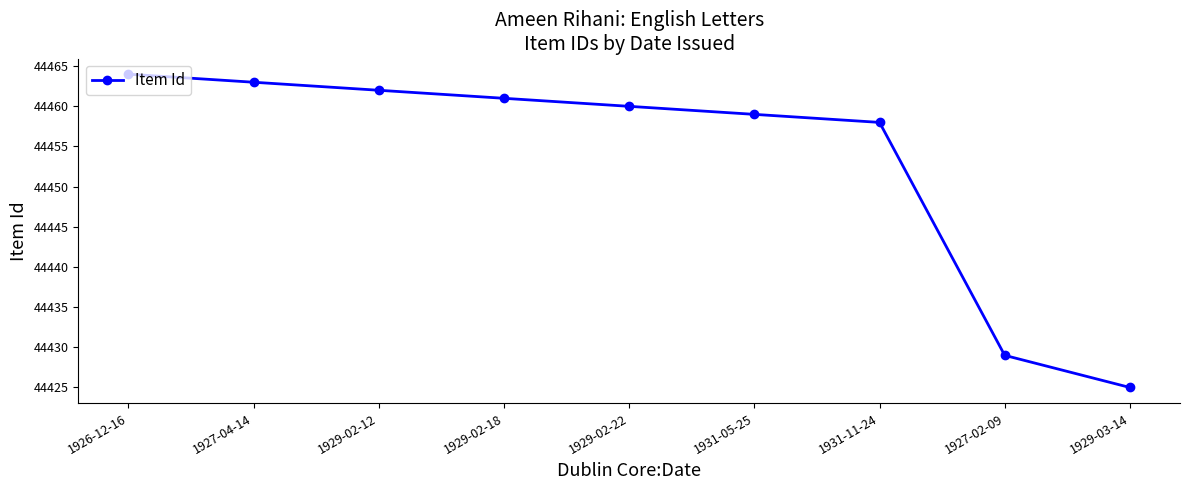

Count the number of data series in this chart.

1